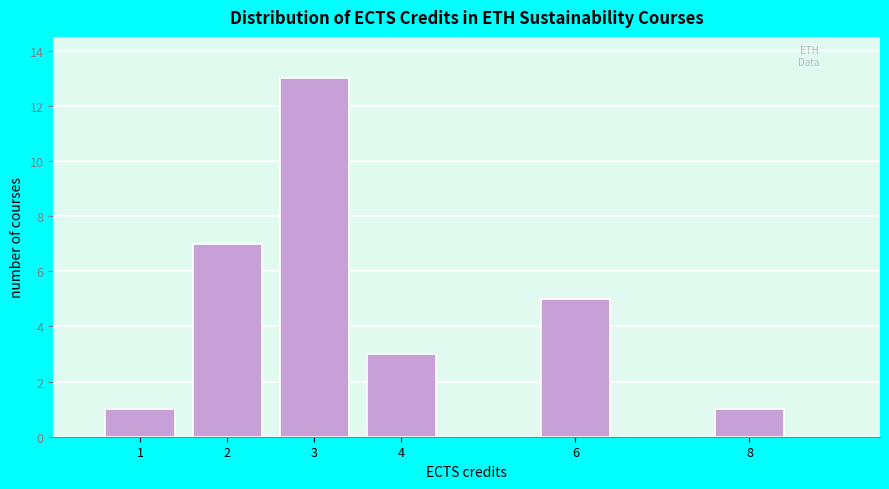

Which range on the x-axis has the tallest bar?

2.5 to 3.5